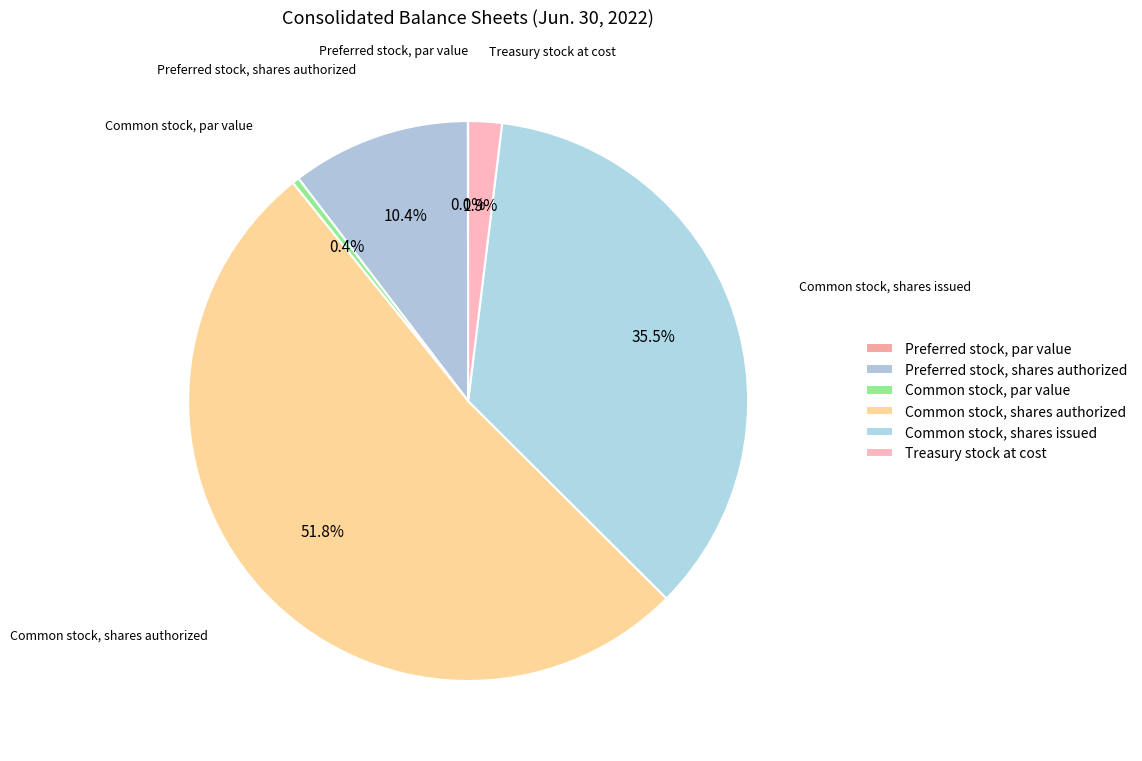

Which category has the smallest portion of the pie?

Preferred stock, par value